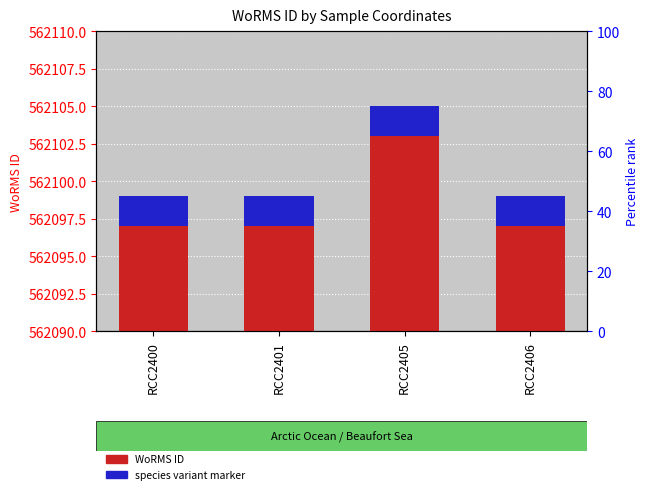

The WoRMS ID series shows 3 at RCC2401. True or false?

False